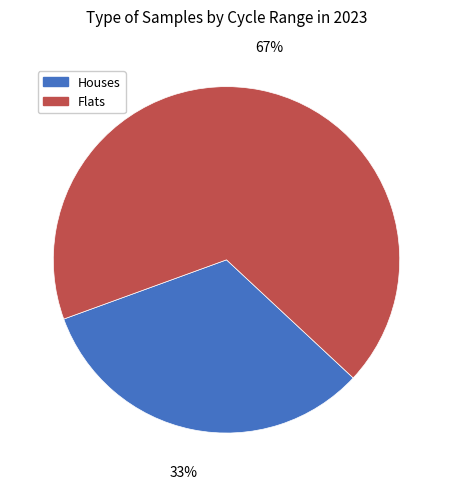

To the nearest percent, what is the average slice percentage?

50%